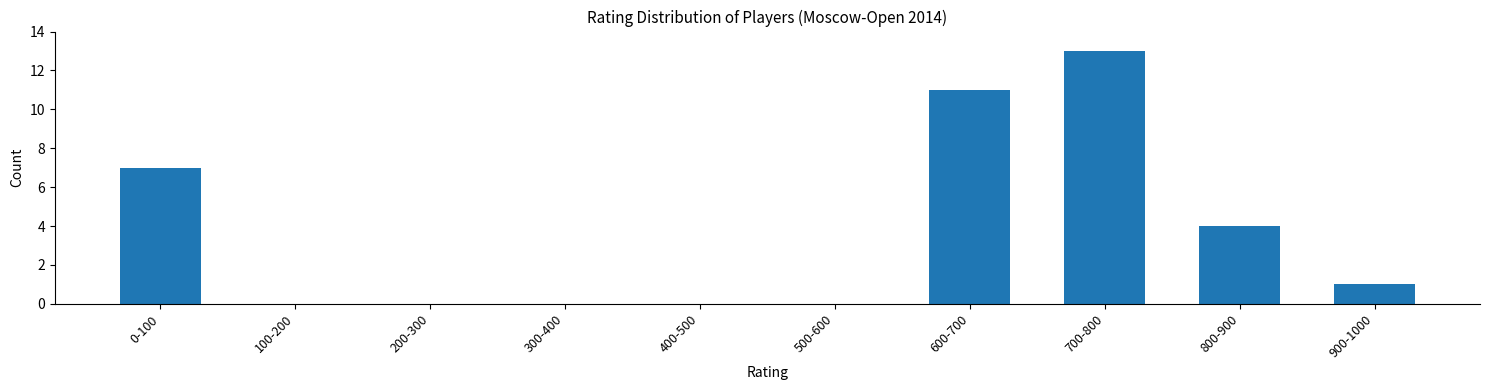

Reading left to right, list all the values displayed in this chart.

0-100=7	100-200=0	200-300=0	300-400=0	400-500=0	500-600=0	600-700=11	700-800=13	800-900=4	900-1000=1